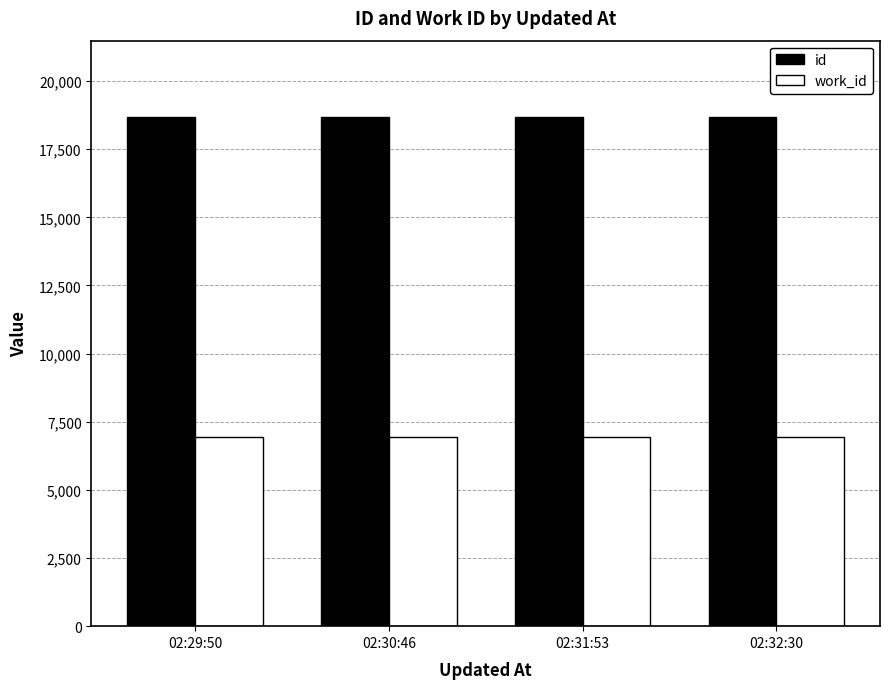

At 02:29:50, list the series in order from largest to smallest.

id, work_id